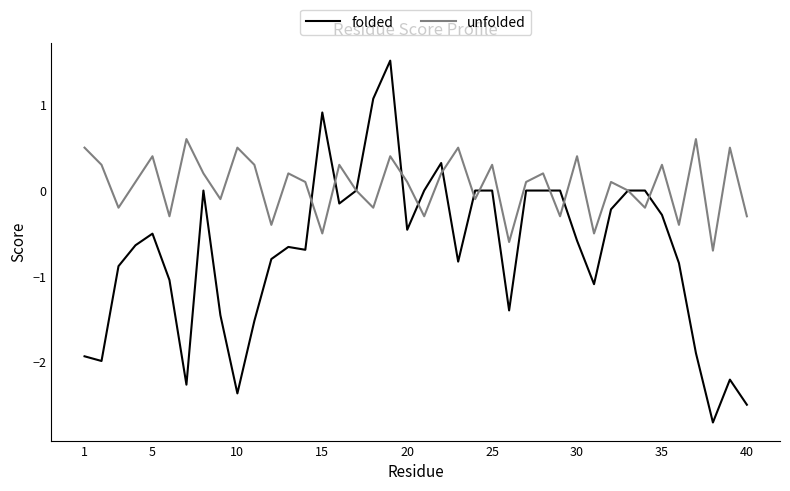

After their last crossing, which series has the higher values: folded or unfolded?

unfolded